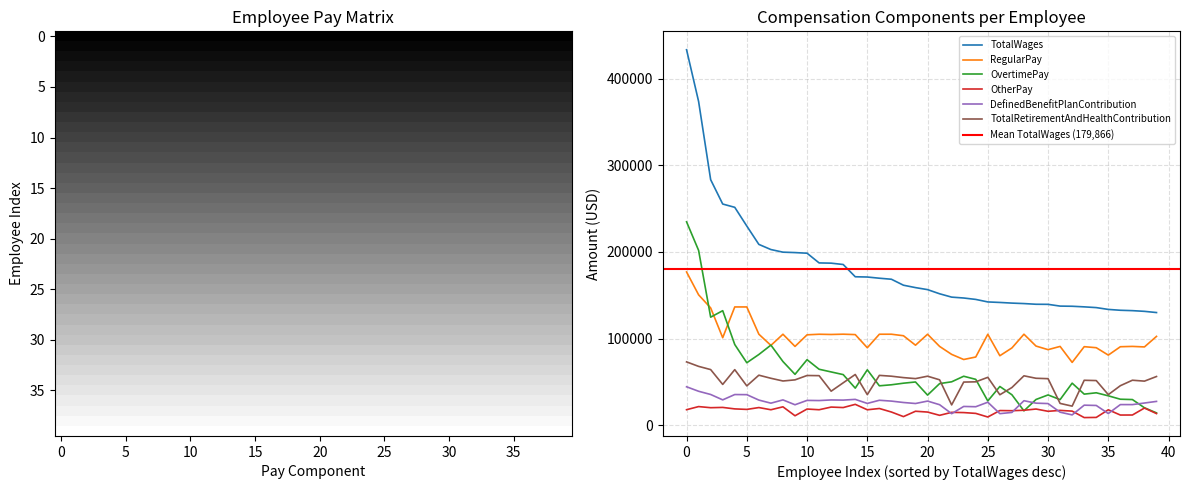

How many interior local peaks does the TotalRetirementAndHealthContribution series have?

10